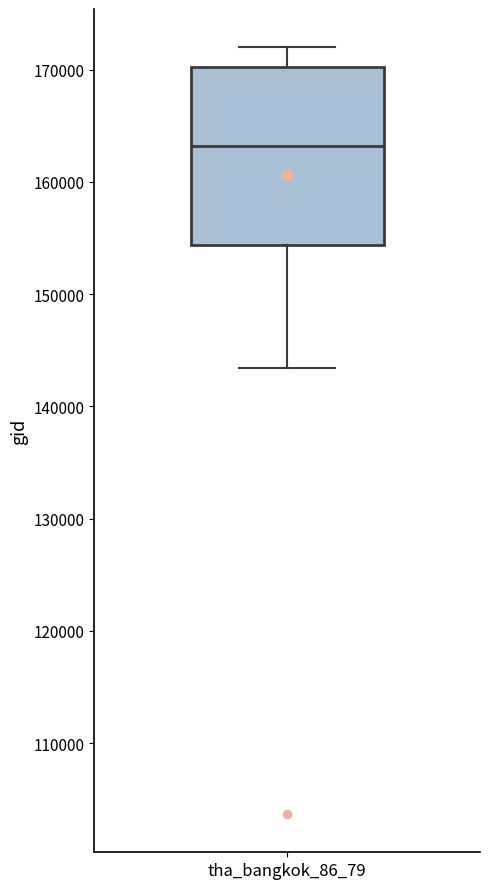

Transcribe this box plot: give where the median line is, the range the box spans, and where the two whiskers end, as read against the y-axis. The values are not printed on the chart, so give them approximately, as read against the axis.

median 163000, box 154000 to 170000, whiskers 143000 to 172000